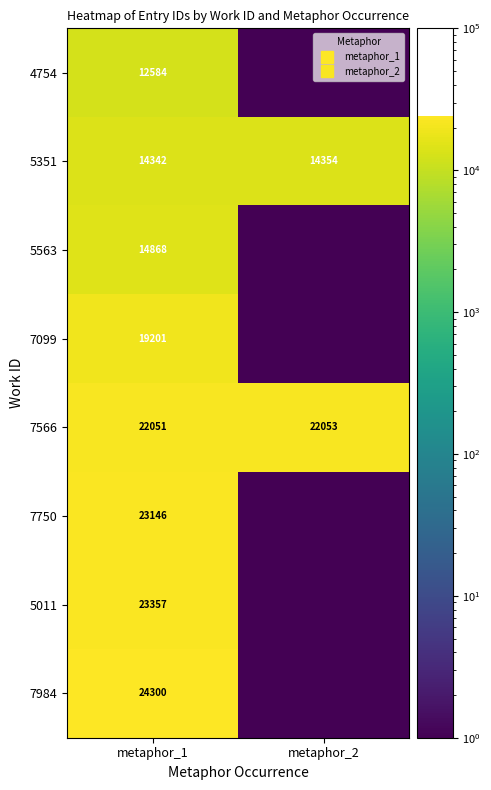

At metaphor_1, list the series in order from largest to smallest.

7984, 5011, 7750, 7566, 7099, 5563, 5351, 4754